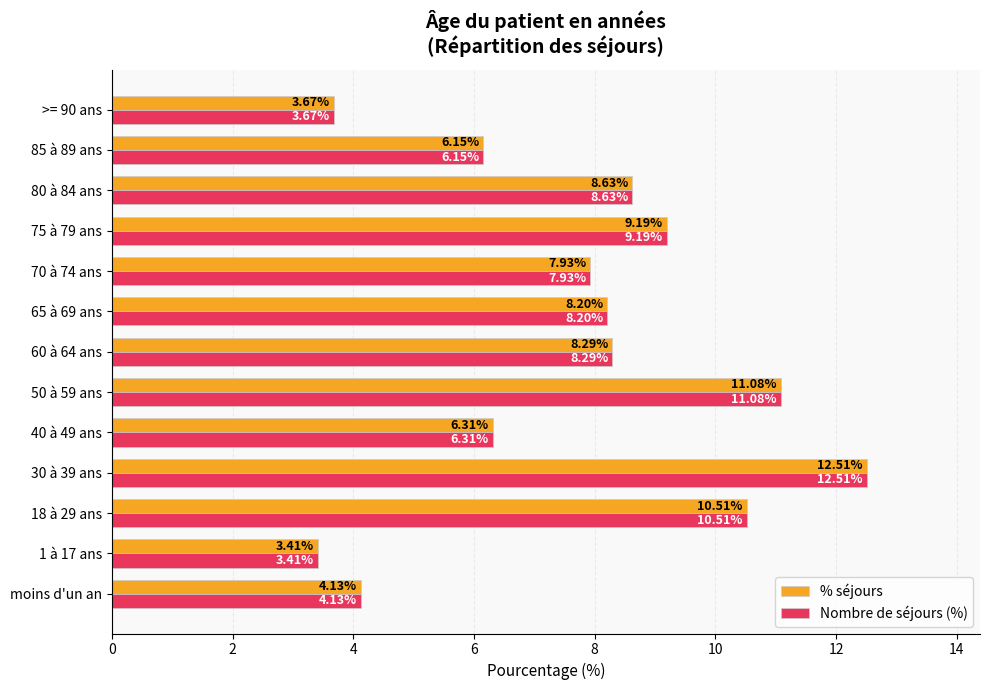

Rank the categories by % séjours value from lowest to highest.

1 à 17 ans, >= 90 ans, moins d'un an, 85 à 89 ans, 40 à 49 ans, 70 à 74 ans, 65 à 69 ans, 60 à 64 ans, 80 à 84 ans, 75 à 79 ans, 18 à 29 ans, 50 à 59 ans, 30 à 39 ans